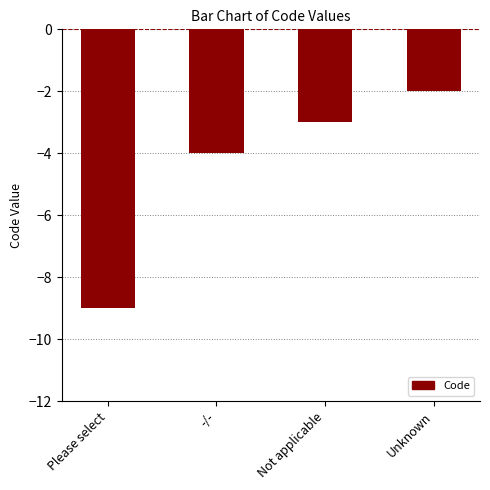

What is the average value?

-4